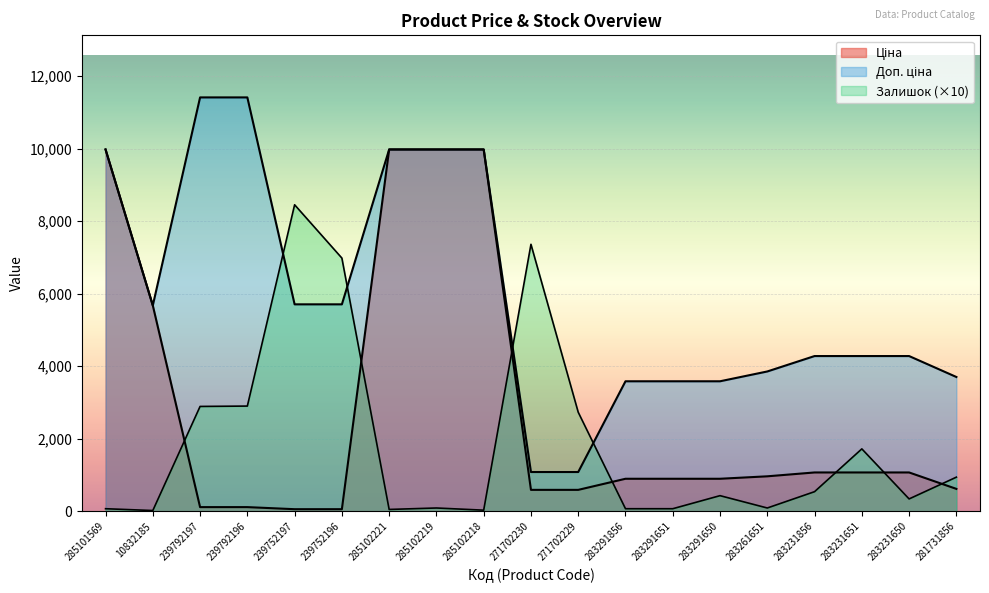

What is the label of the 18th point from the right?

10832185